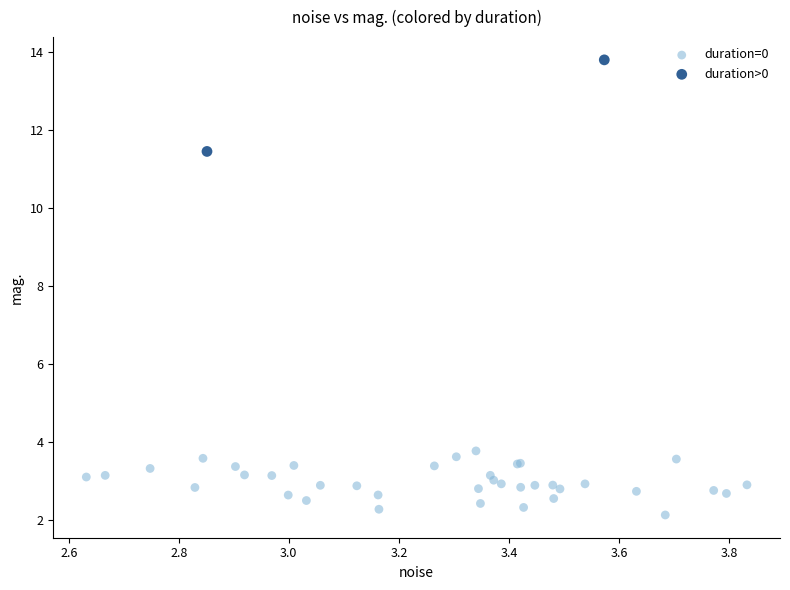

What are all the series names shown in the legend?

duration=0, duration>0